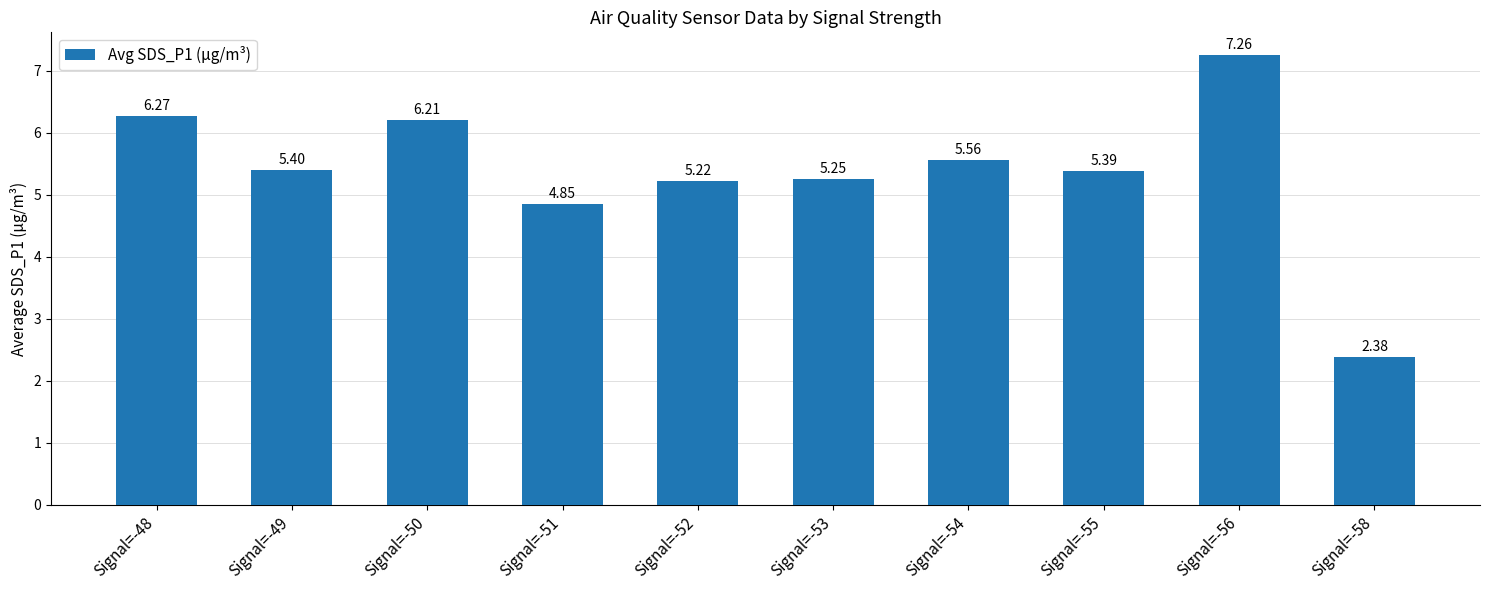

Rank the categories by value from highest to lowest.

Signal=-56, Signal=-48, Signal=-50, Signal=-54, Signal=-49, Signal=-55, Signal=-53, Signal=-52, Signal=-51, Signal=-58